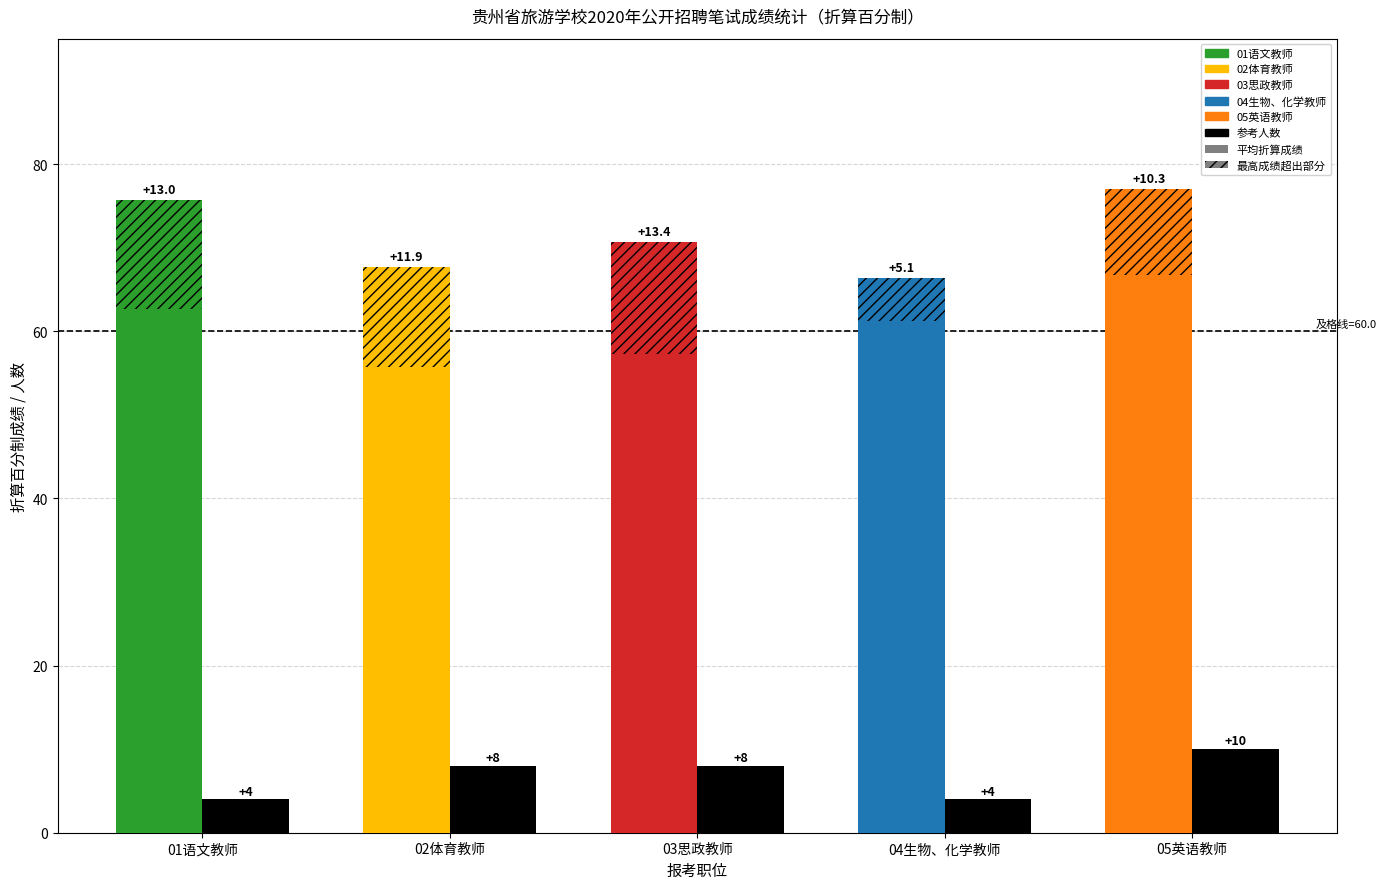

Between 02体育教师 and 05英语教师, which series saw the biggest shift?

平均折算成绩